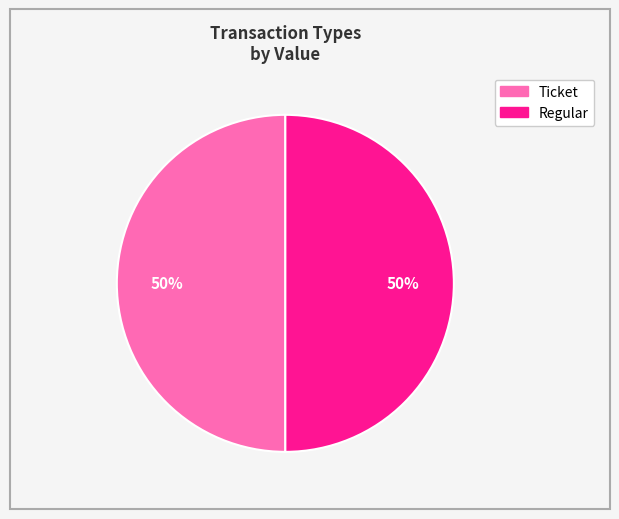

Combined, do Ticket and Regular account for over 50%?

Yes